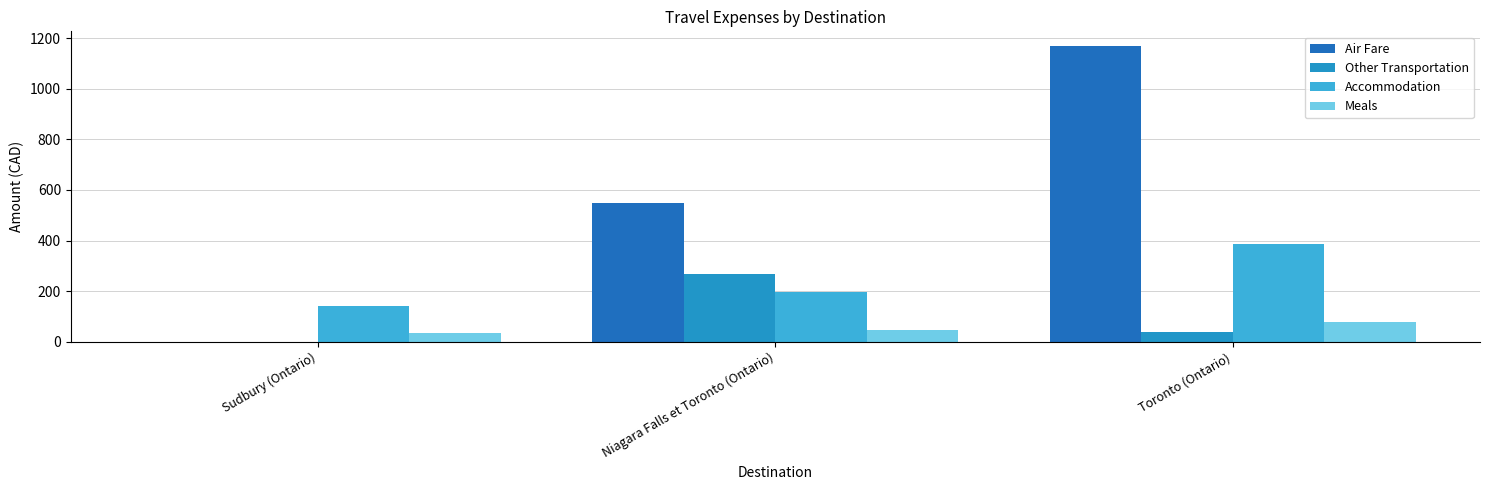

What is the maximum value for Other Transportation?

266.8